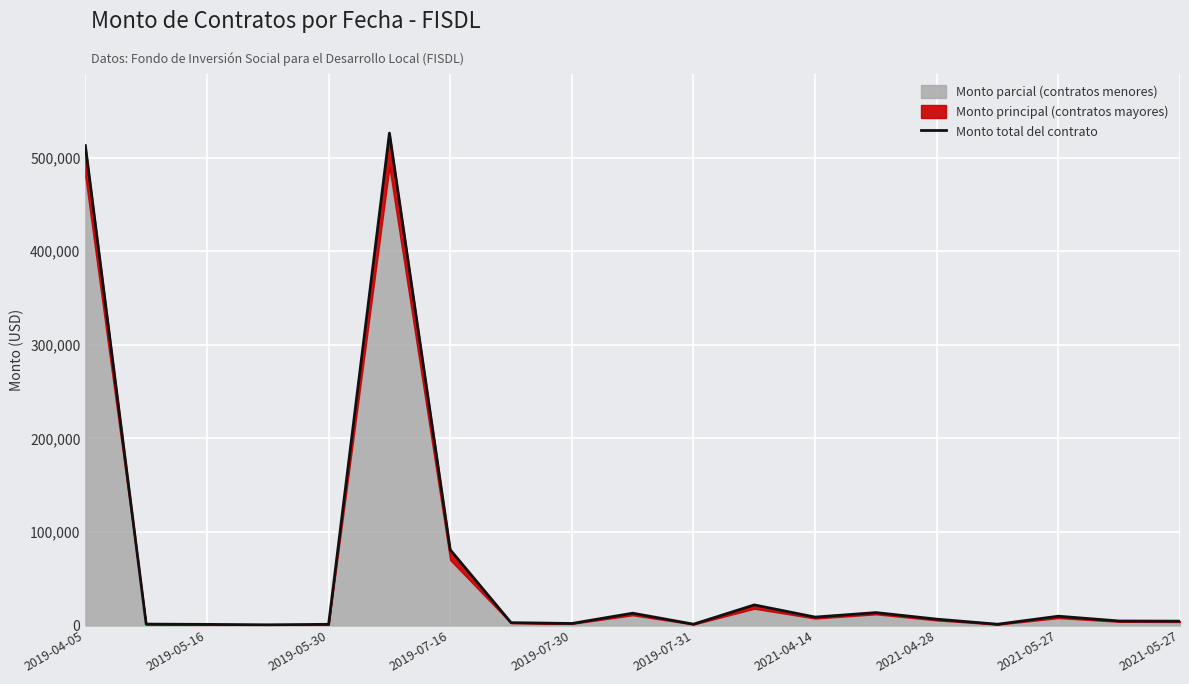

What is the sum of the values at 2019-05-30 and 2021-05-27?

5908.0